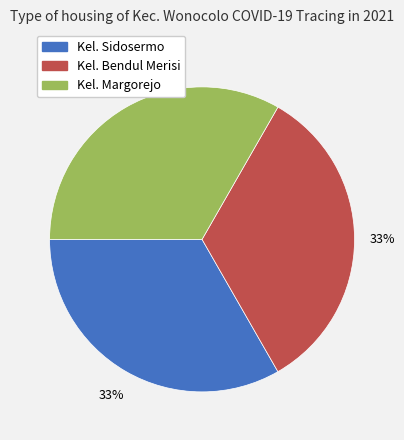

Combined, do Kel. Margorejo and Kel. Sidosermo account for over 50%?

Yes